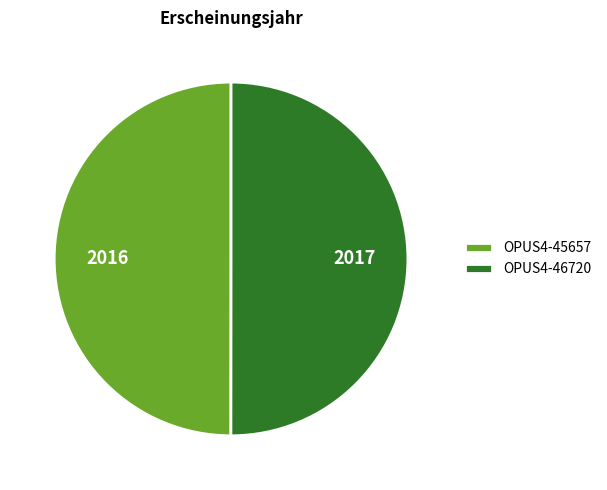

Is it true that OPUS4-45657 is 50% of the pie?

True